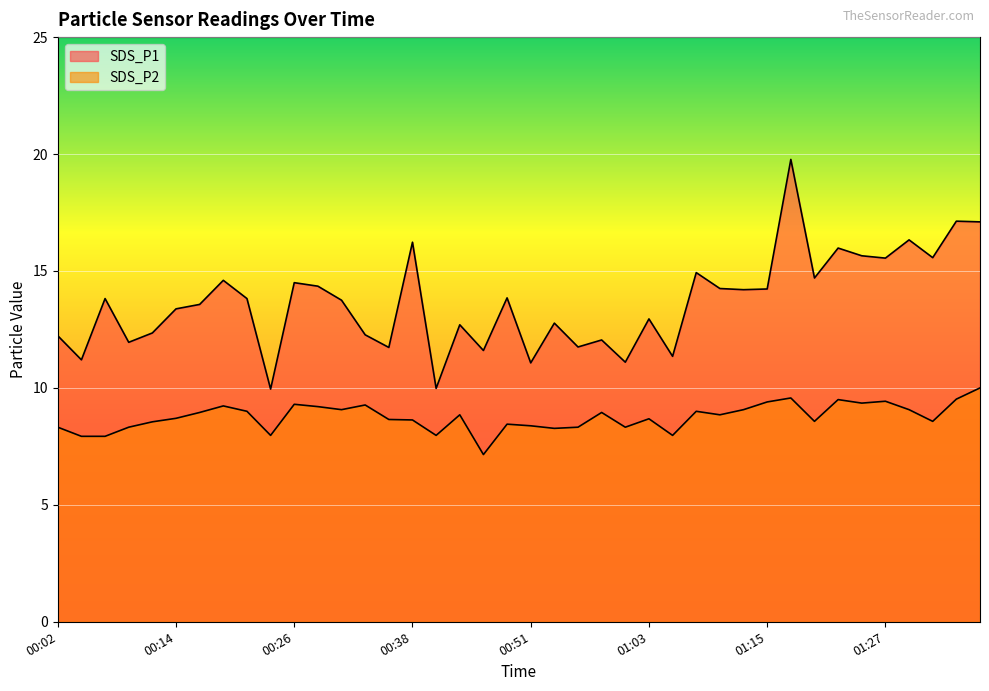

True or false: SDS_P2 and SDS_P1 intersect in this chart.

False